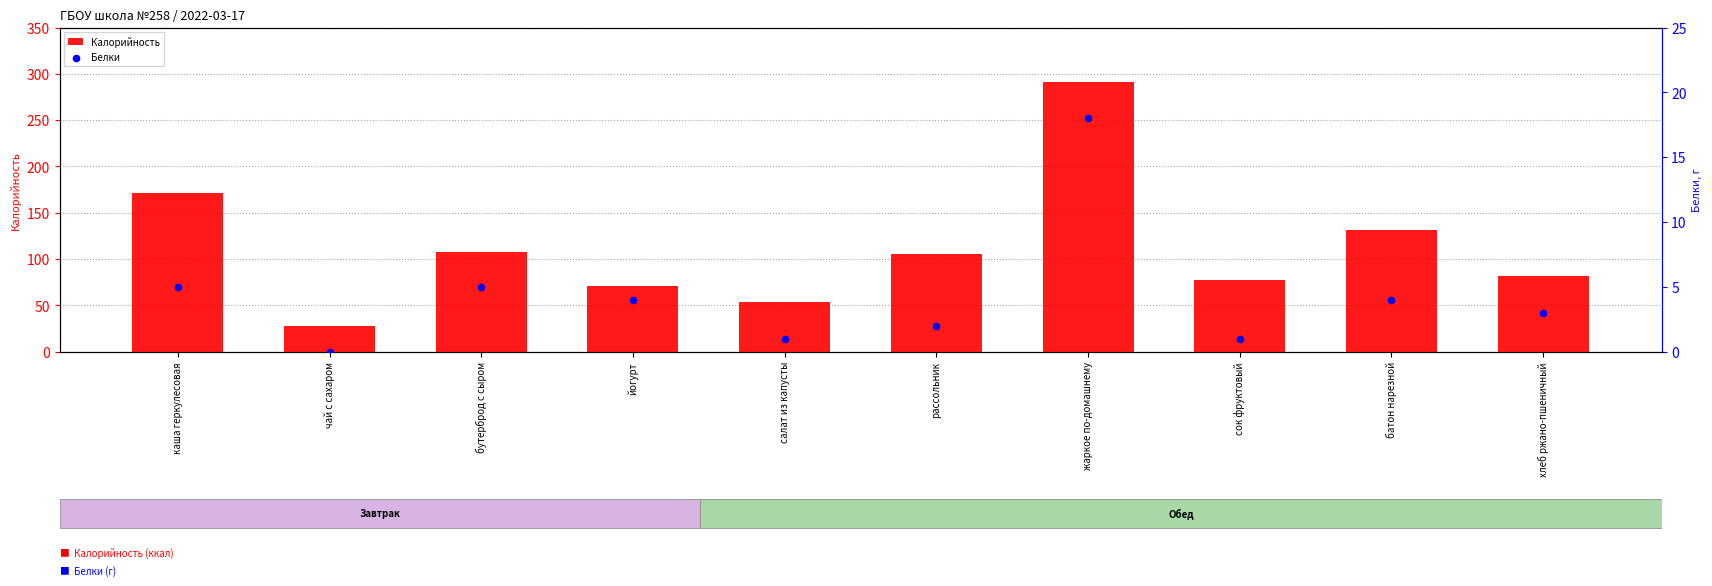

Which series has the widest spread of Y values?

Калорийность